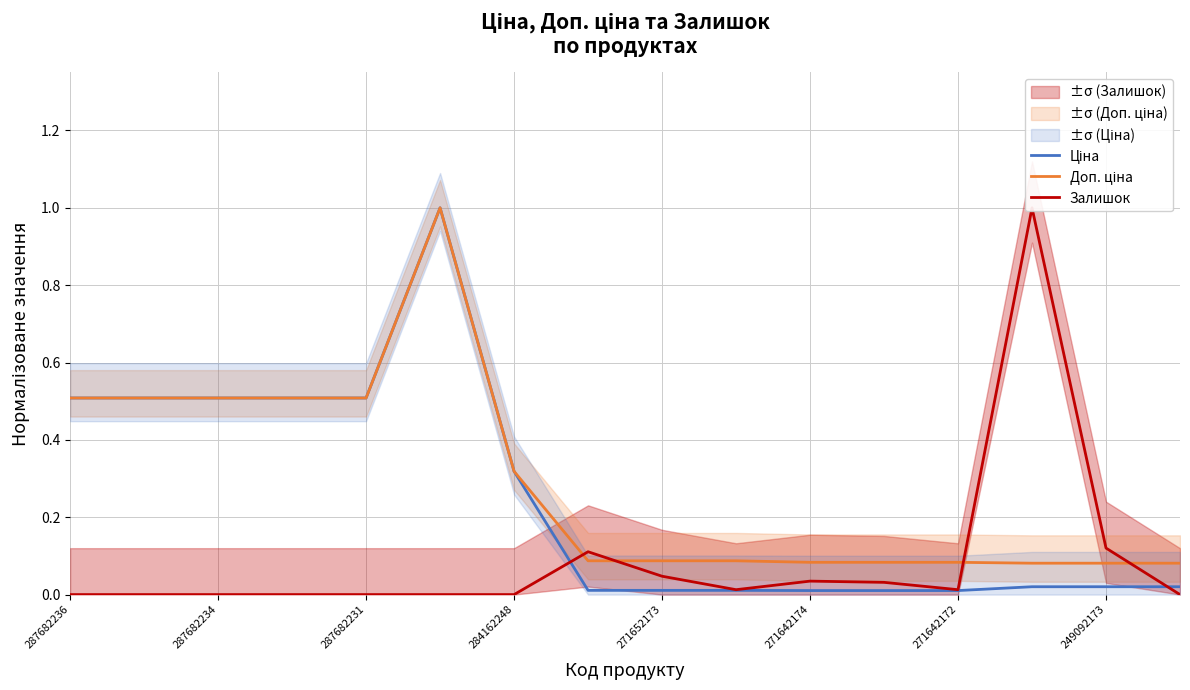

What is the sum of all Доп. ціна values?

4.6